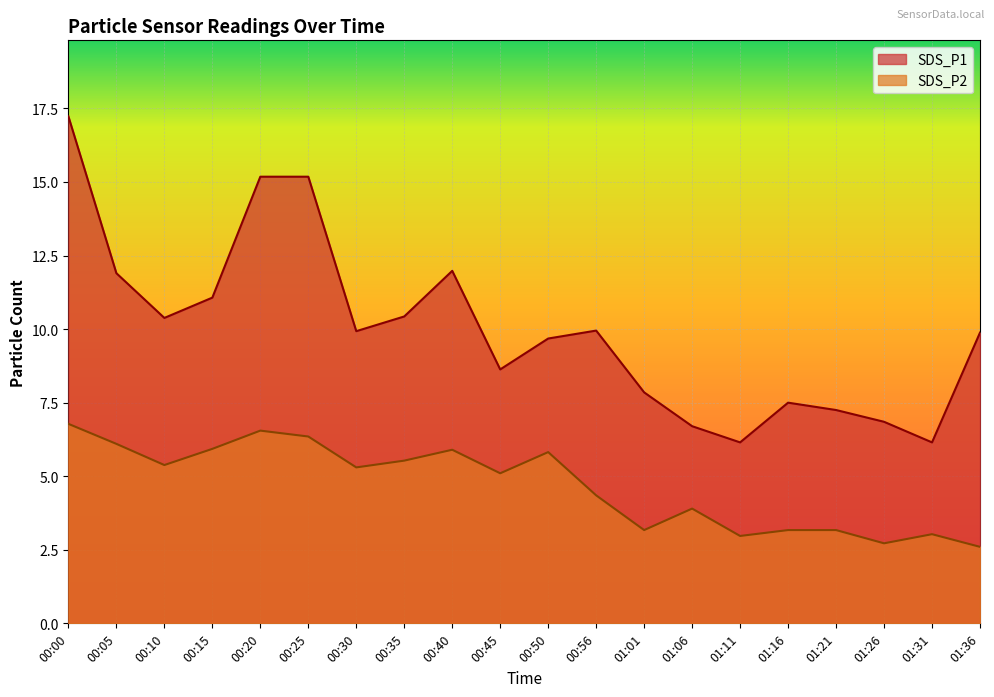

List the series in order of their peak value, highest first.

SDS_P1, SDS_P2